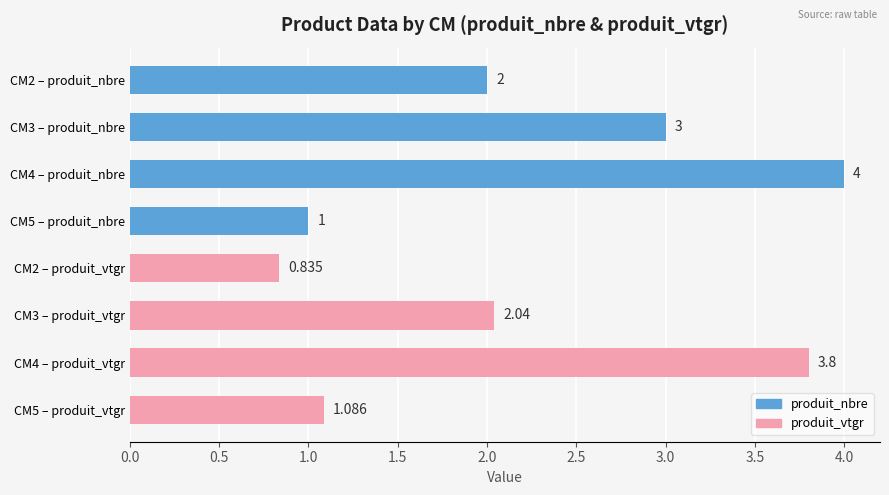

Which has a higher value, 4 or 5?

4